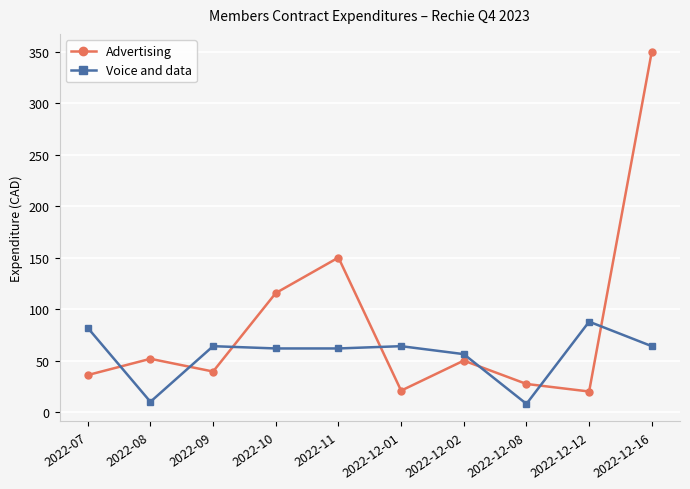

List the series in order of their overall mean, highest first.

Advertising, Voice and data